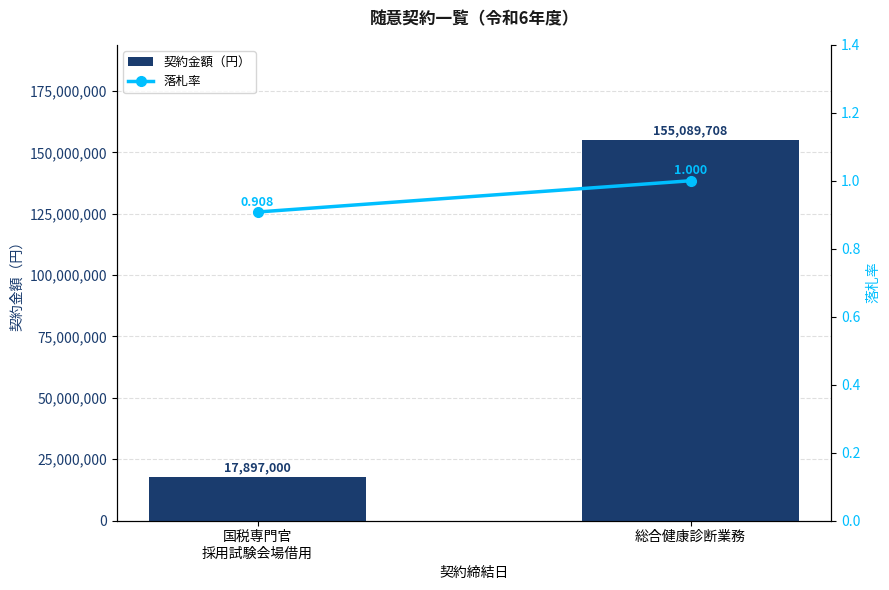

Which series has the largest range (max minus min)?

契約金額（円）